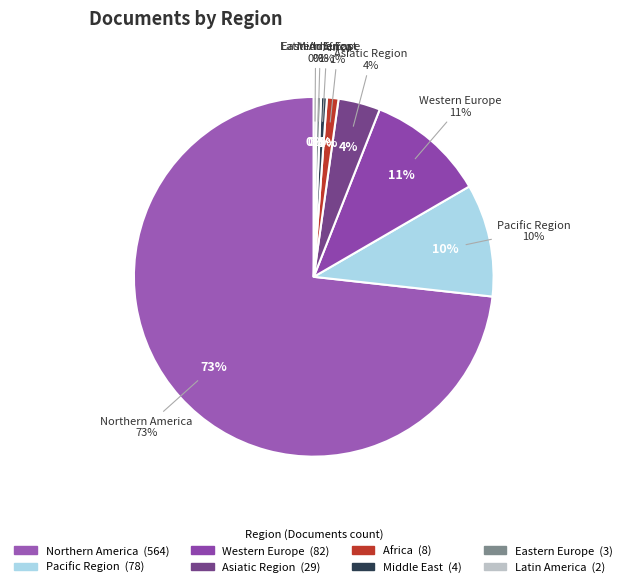

Is it true that Pacific Region is 10% of the pie?

True